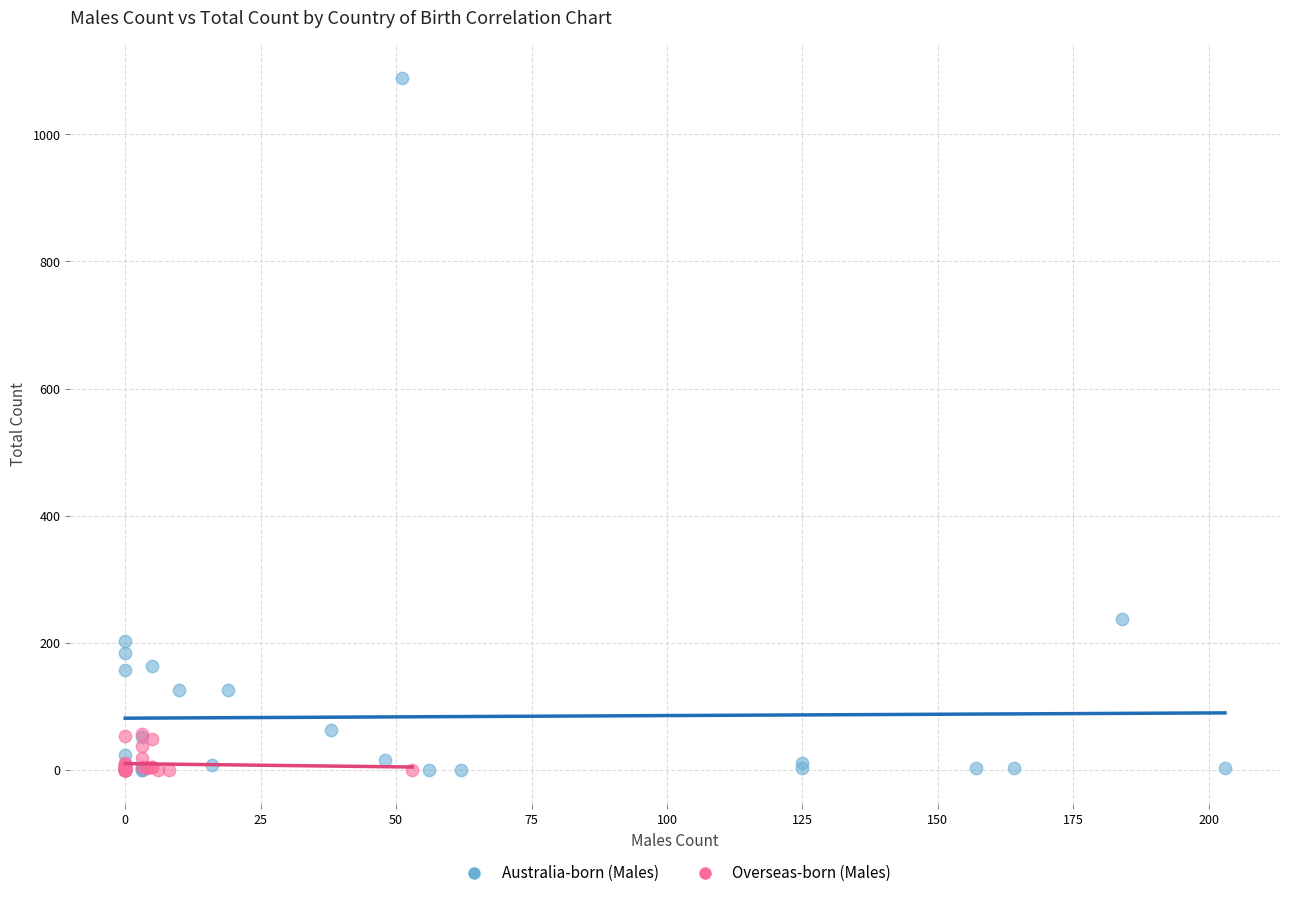

Which series has the widest spread of Y values?

Australia-born (Males)